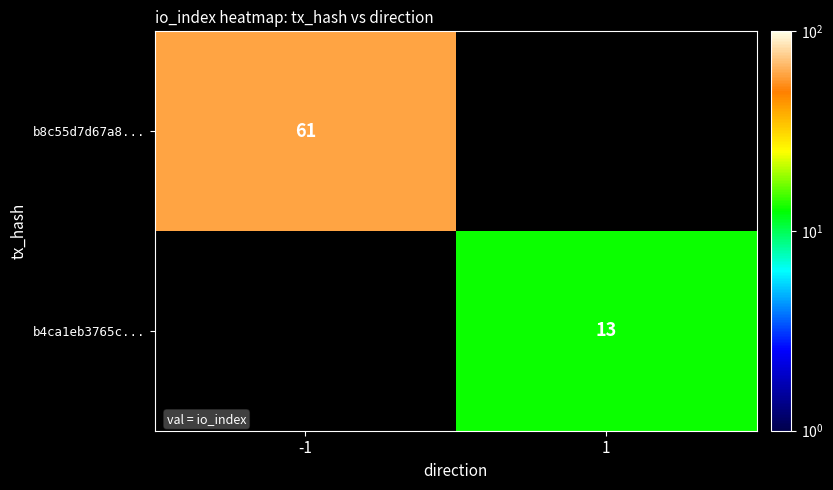

The value of b8c55d7d67a8... at -1 is 24. True or false?

False